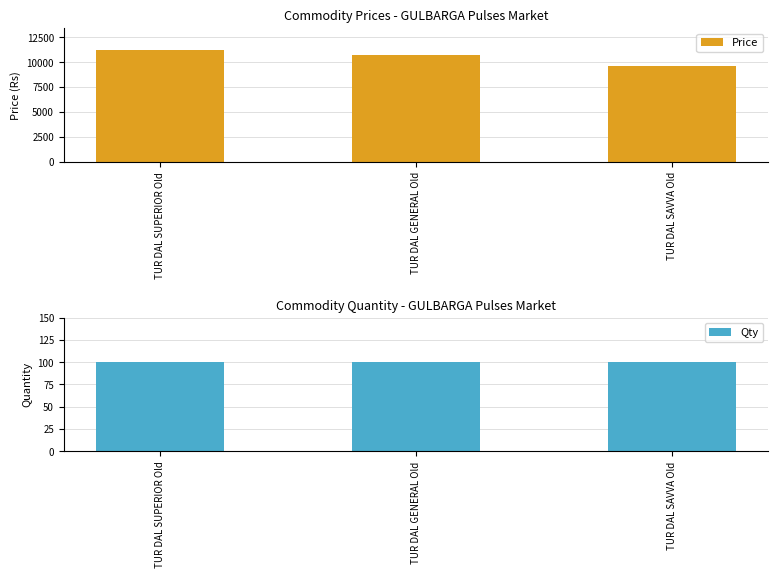

True or false: Qty has a value of 100 at TUR DAL GENERAL Old.

True